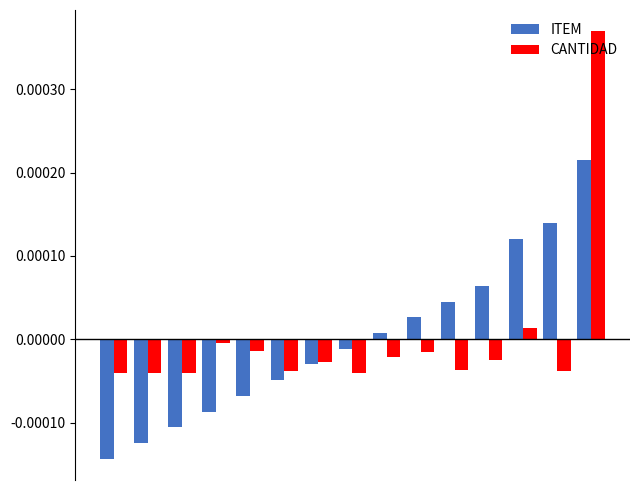

Which series has the largest range (max minus min)?

CANTIDAD